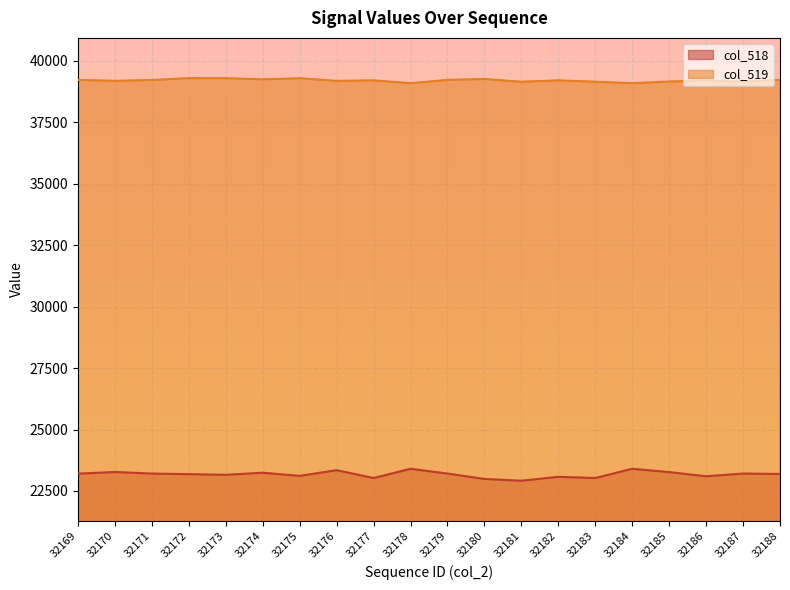

What is the total value across all series at 32188?

62421